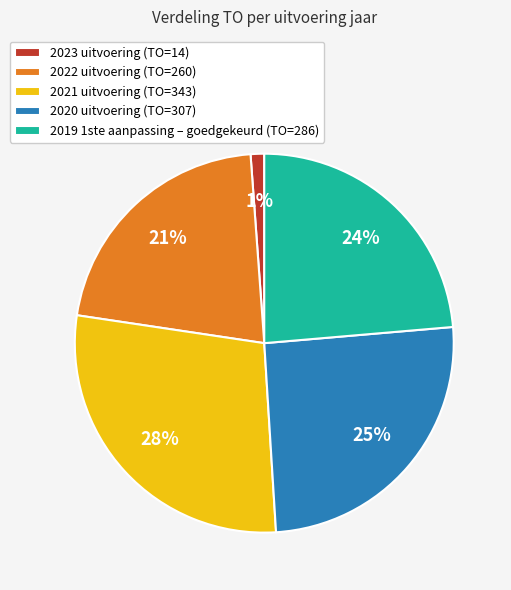

Do 2023 uitvoering and 2020 uitvoering together represent more than half of the pie?

No